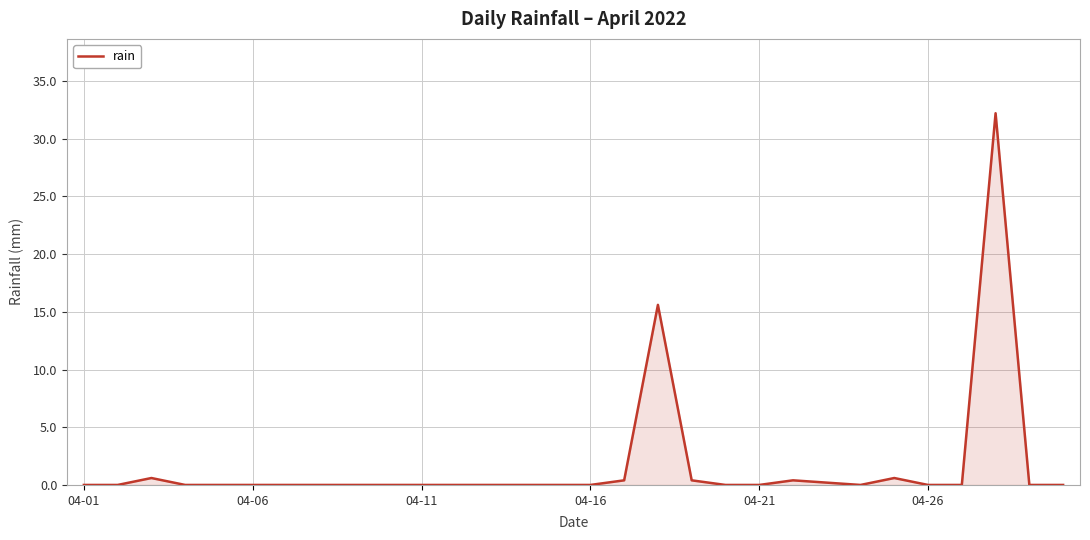

Does the chart display data point markers on the line(s)?

No